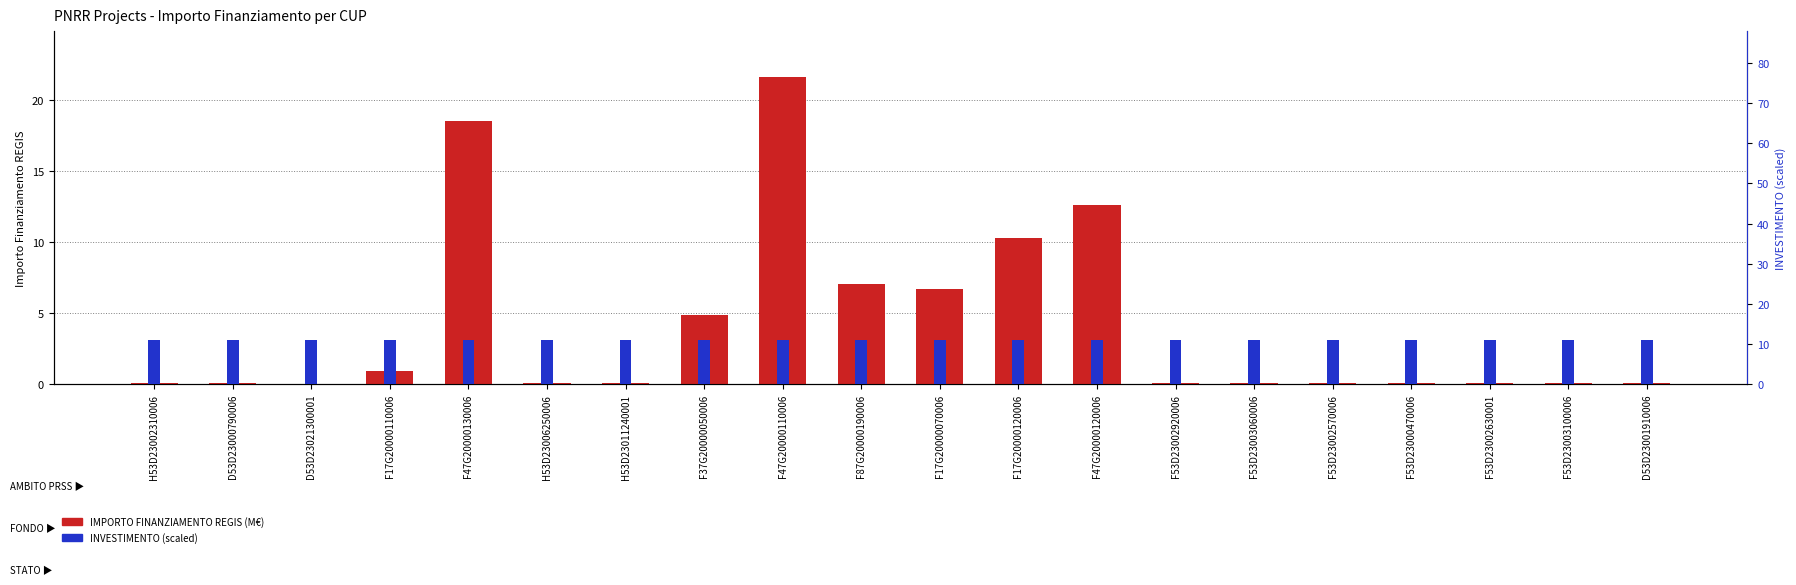

What are all the series names shown in the legend?

IMPORTO FINANZIAMENTO REGIS, INVESTIMENTO